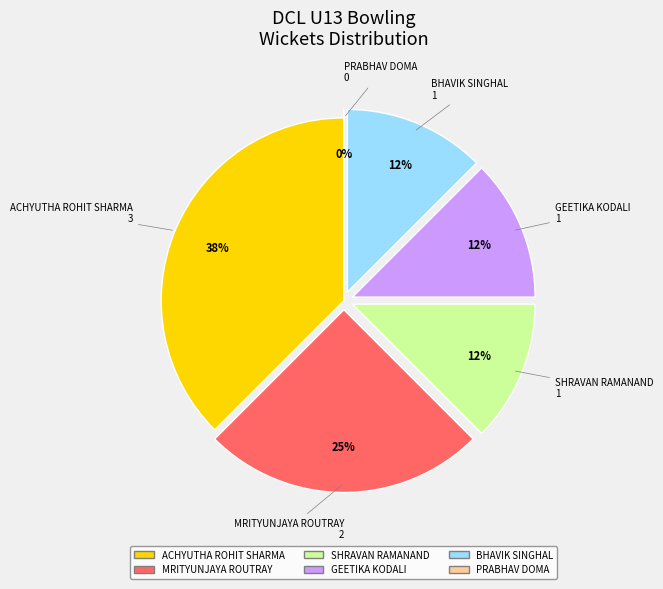

Which slice is the largest?

Achyutha Rohit Sharma